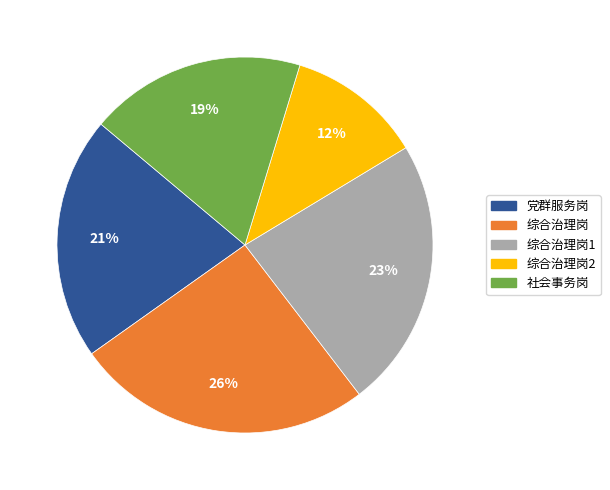

How many segments does this pie chart have?

5